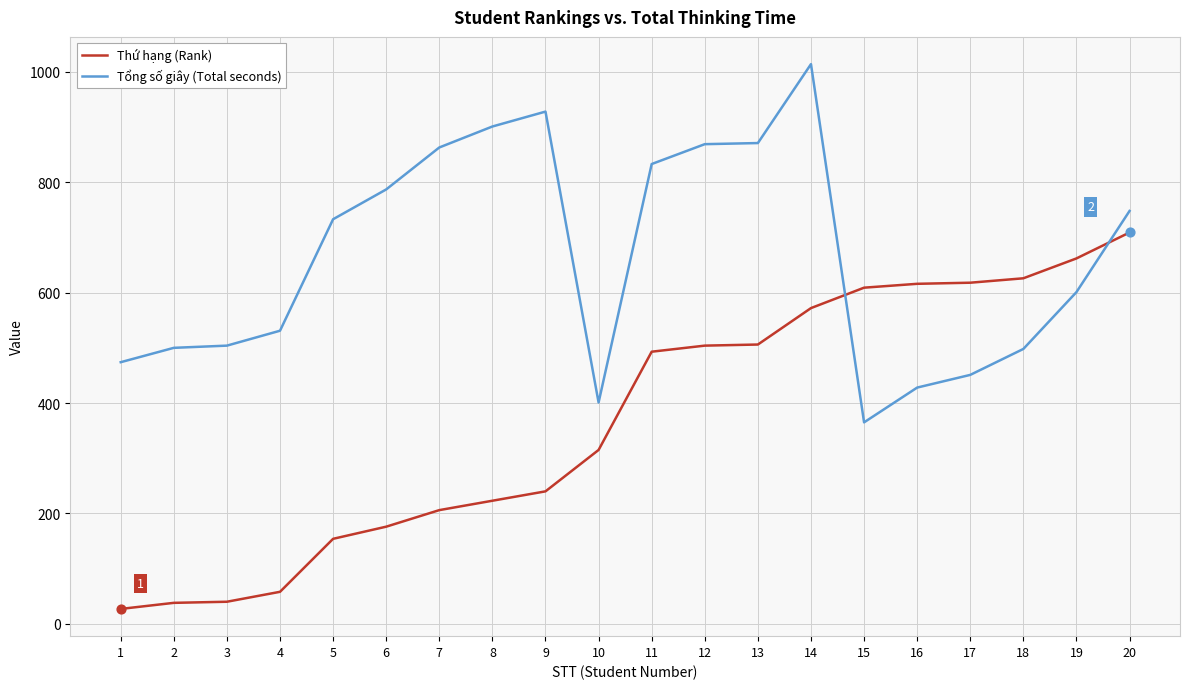

What are all the series names shown in the legend?

Thứ hạng (Rank), Tổng số giây (Total seconds)